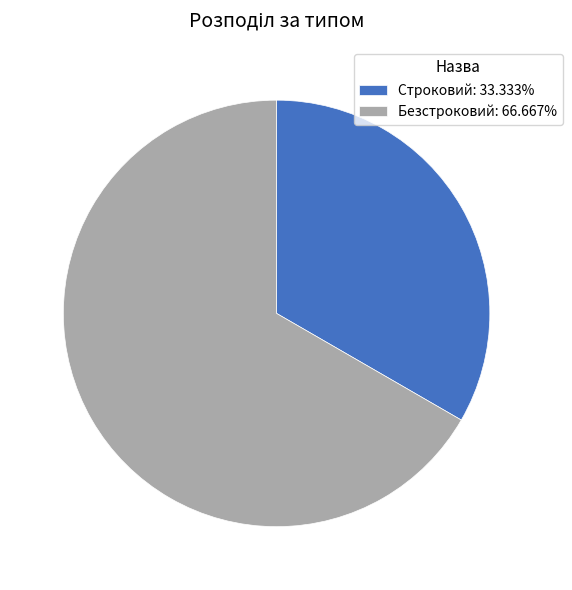

Is there a majority slice in this chart?

Yes